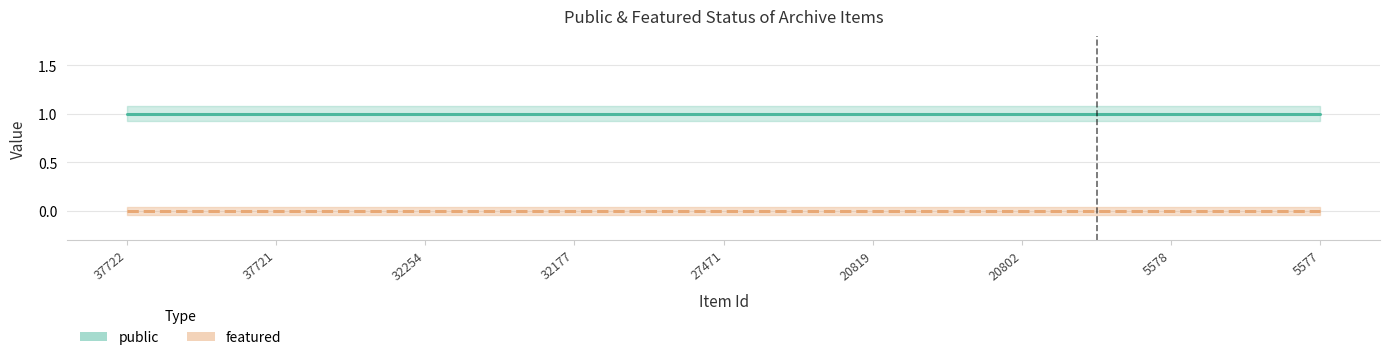

List the series in order of their overall mean, lowest first.

featured, public